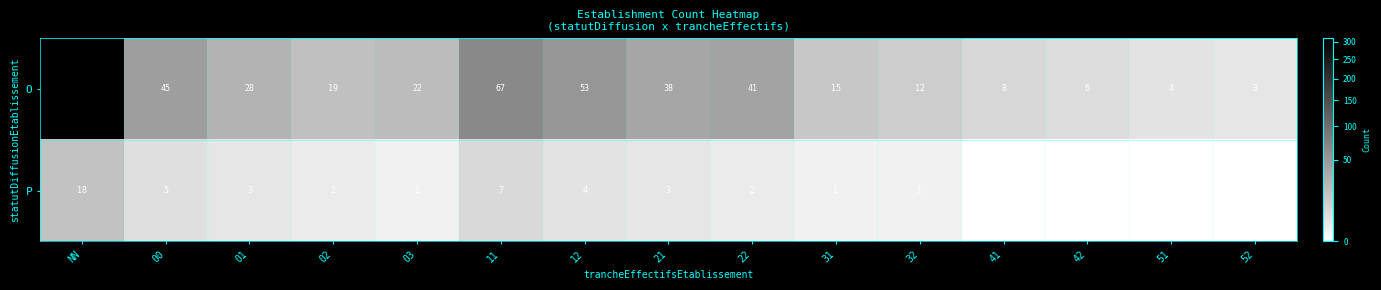

The value of P at 00 is 5. True or false?

True